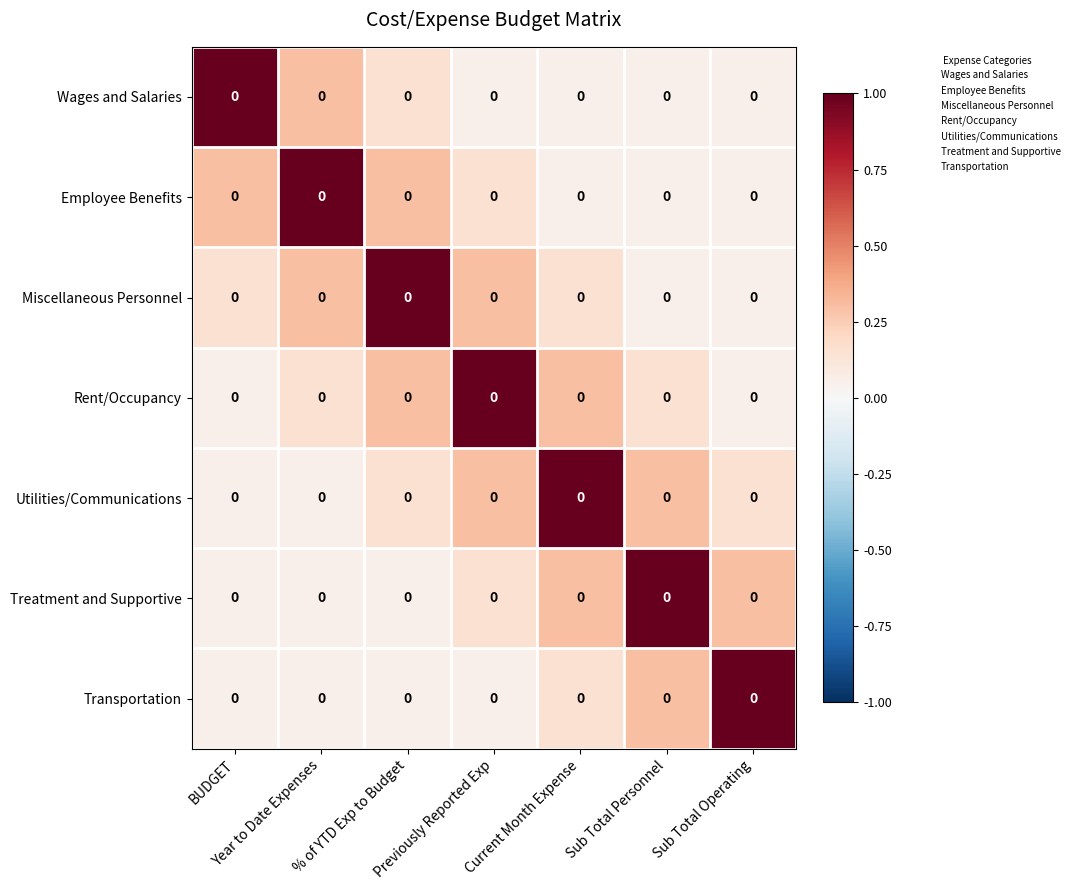

What is the difference between the maximum and minimum values in the Wages and Salaries series?

0.9